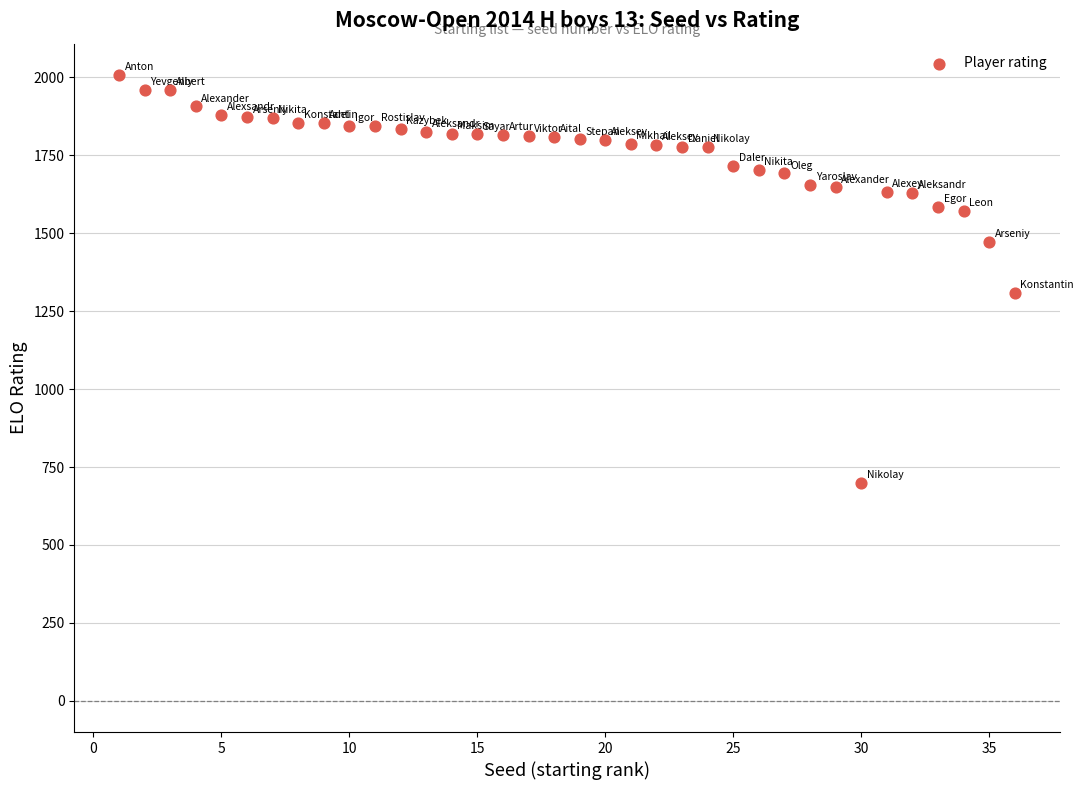

What is the range of Y values (max minus min)?

1308